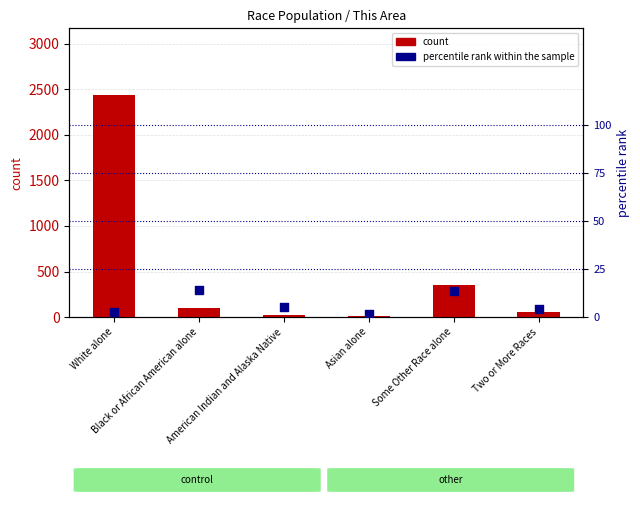

What are all the series names shown in the legend?

count, percentile rank within the sample